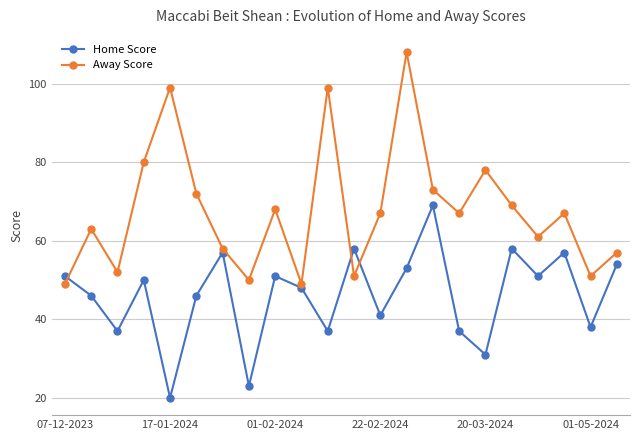

Which series has the largest total across all categories?

Away Score